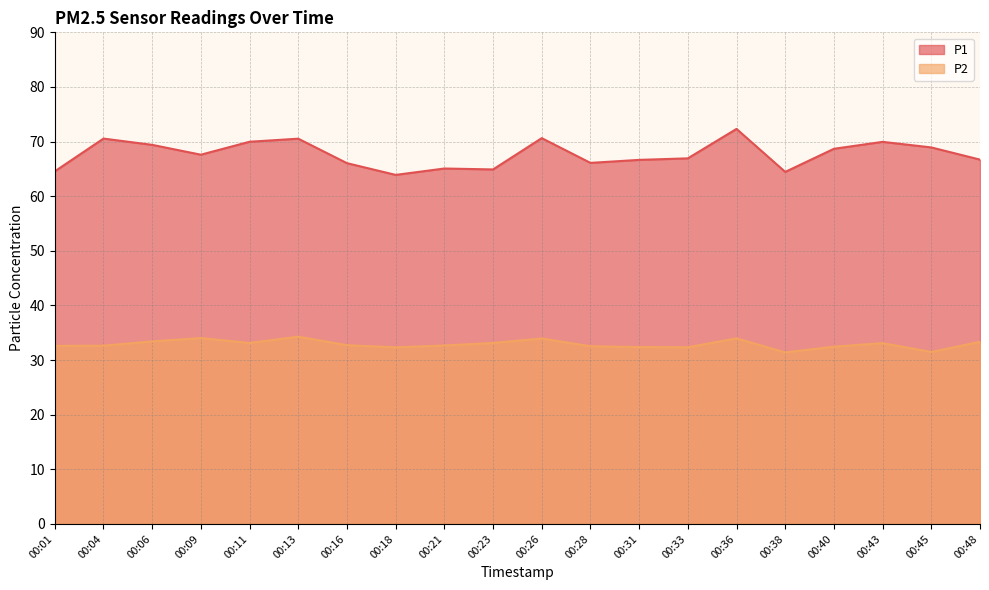

How many lines are shown in the chart?

2